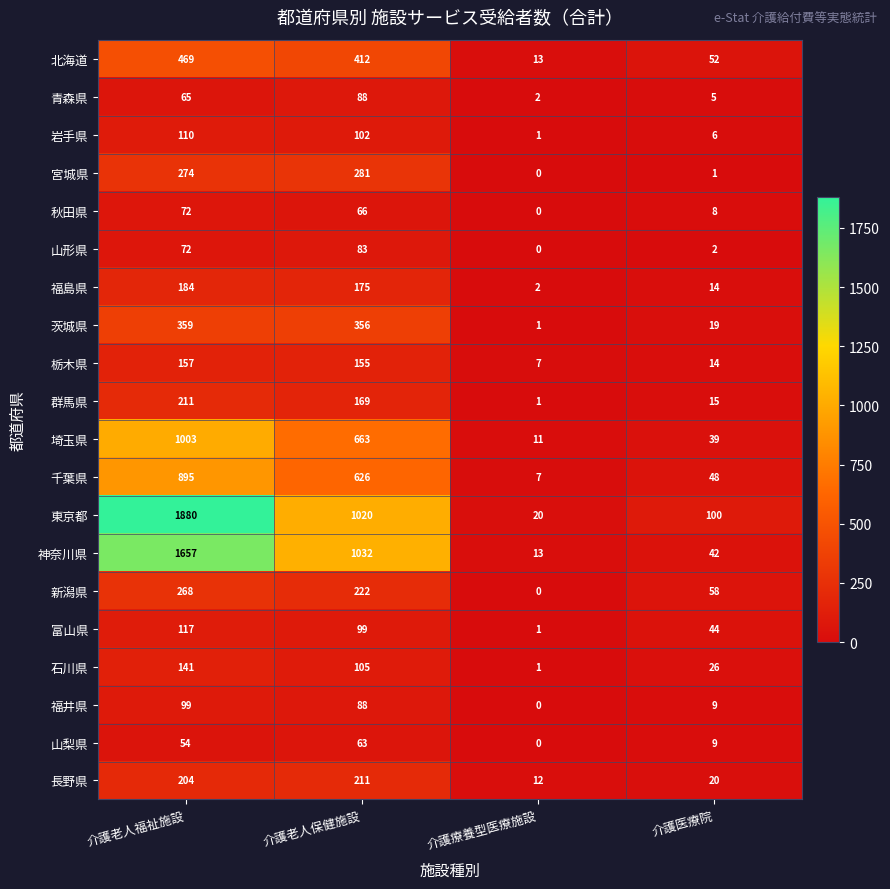

What is the maximum value shown in the chart?

1880